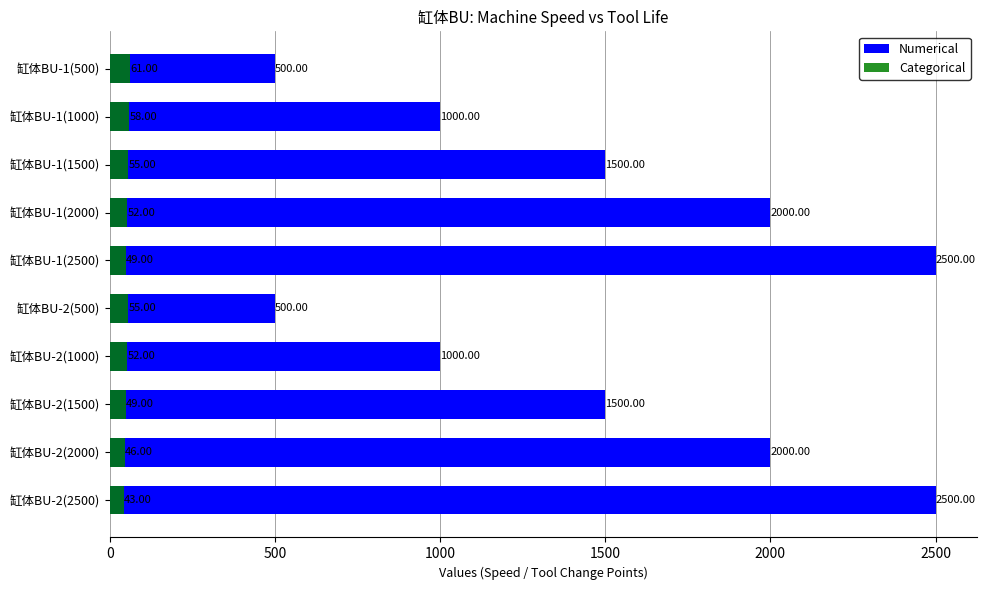

At how many categories does at least one series exceed 1181?

6